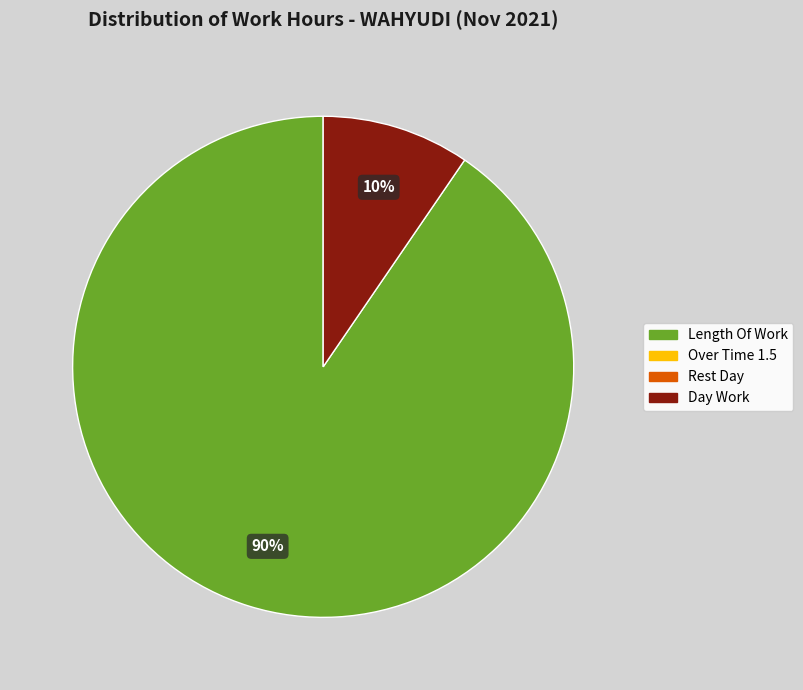

How many segments does this pie chart have?

2